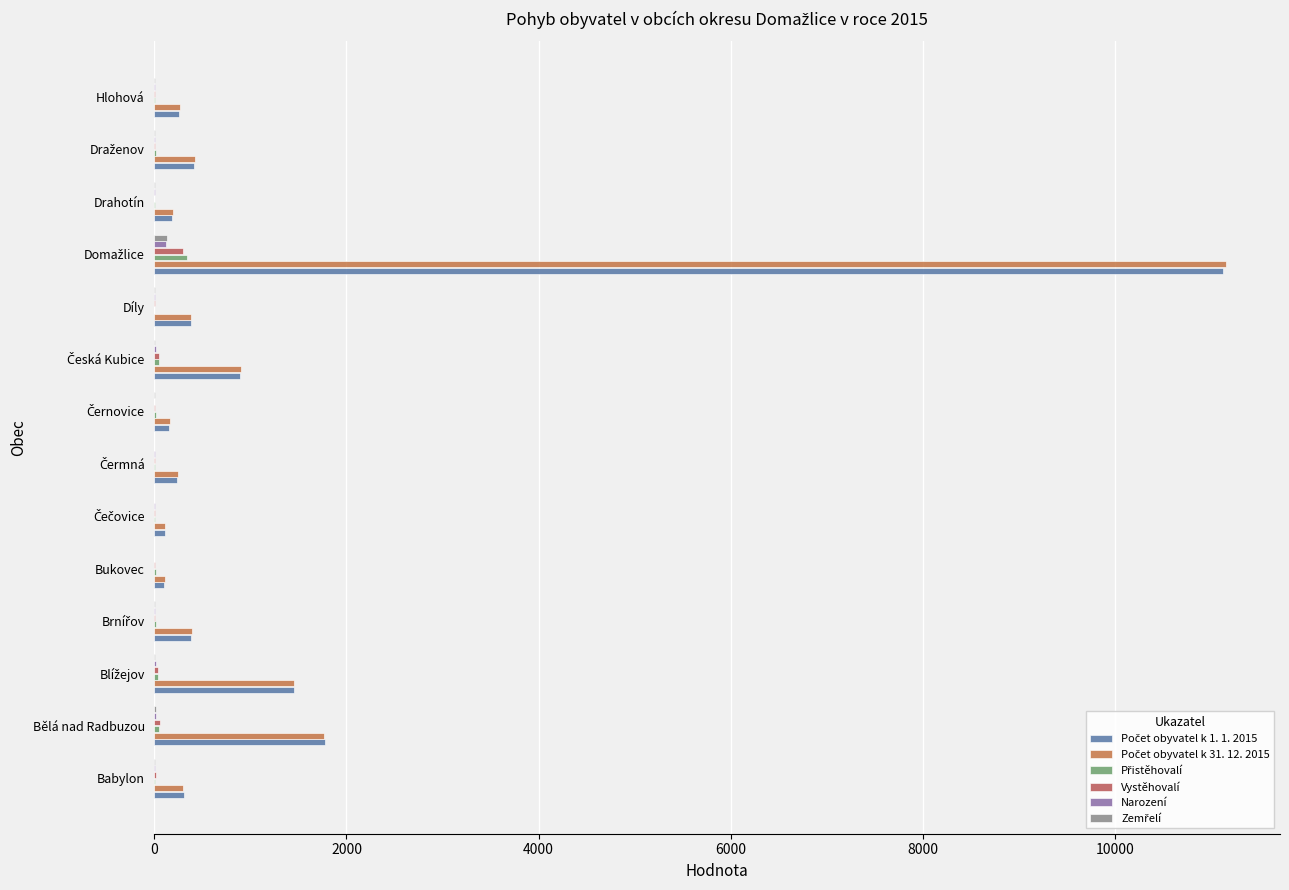

What is the maximum value shown in the chart?

11163